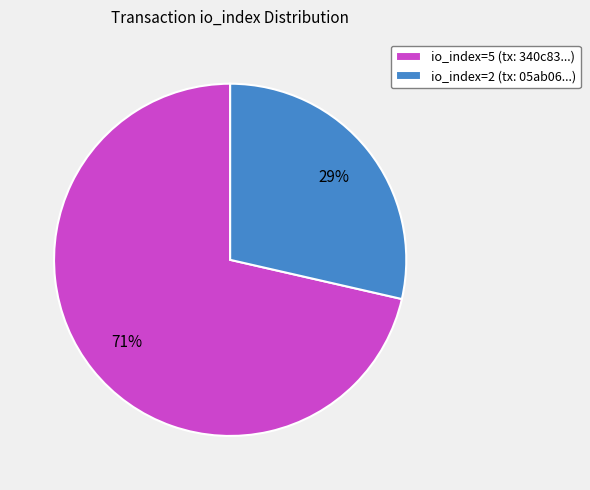

What percentage is the io_index=2 slice, to the nearest percent?

29%